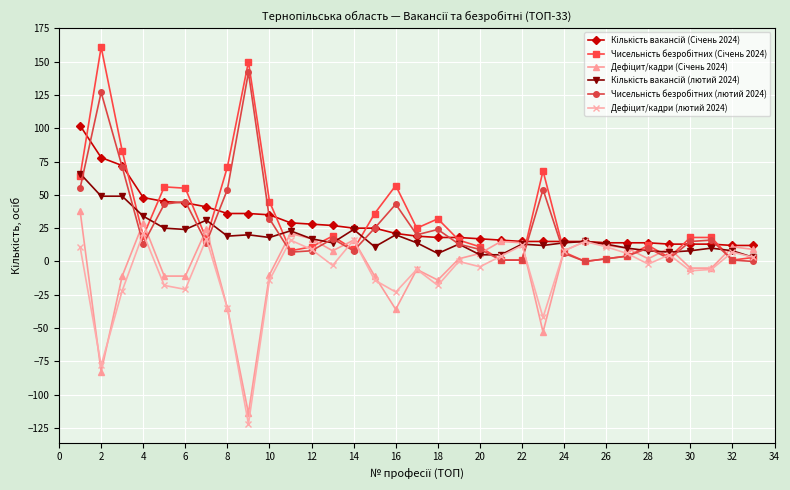

What is the minimum value shown in the chart?

-122